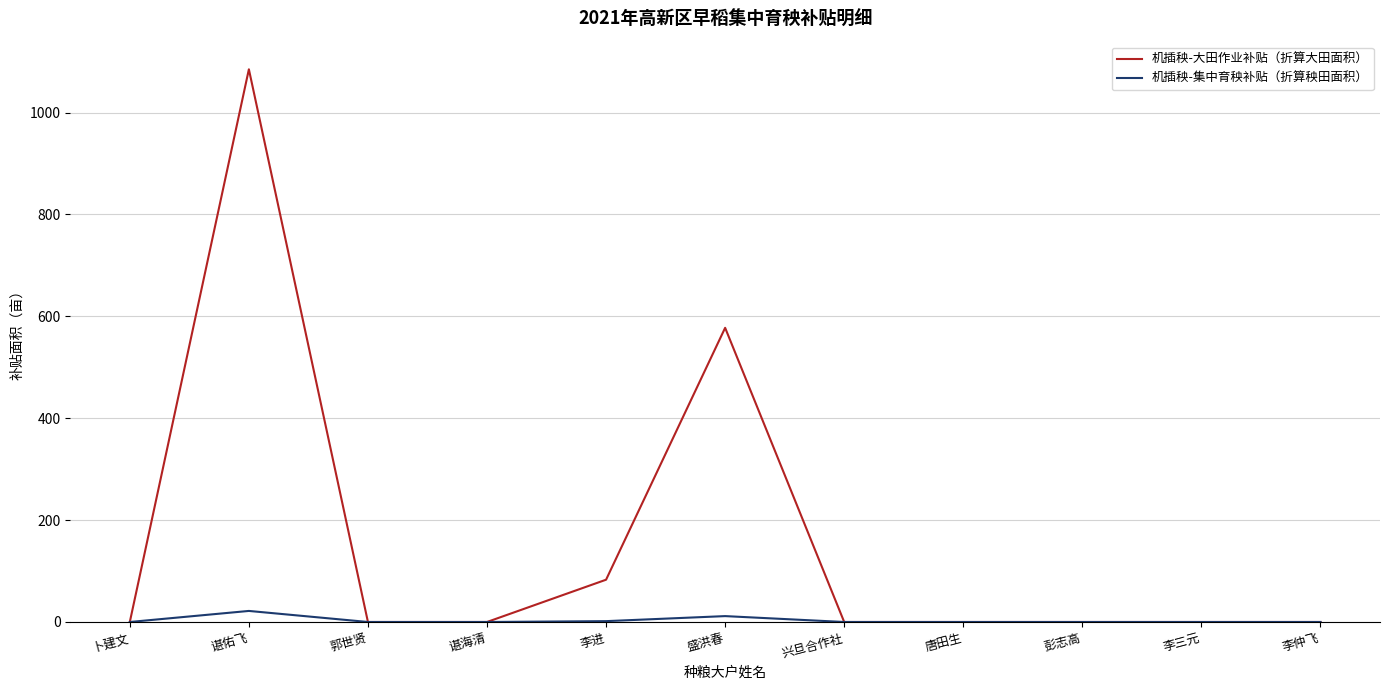

The 机插秧-大田作业补贴（折算大田面积） series shows 127.7 at 李进. True or false?

False